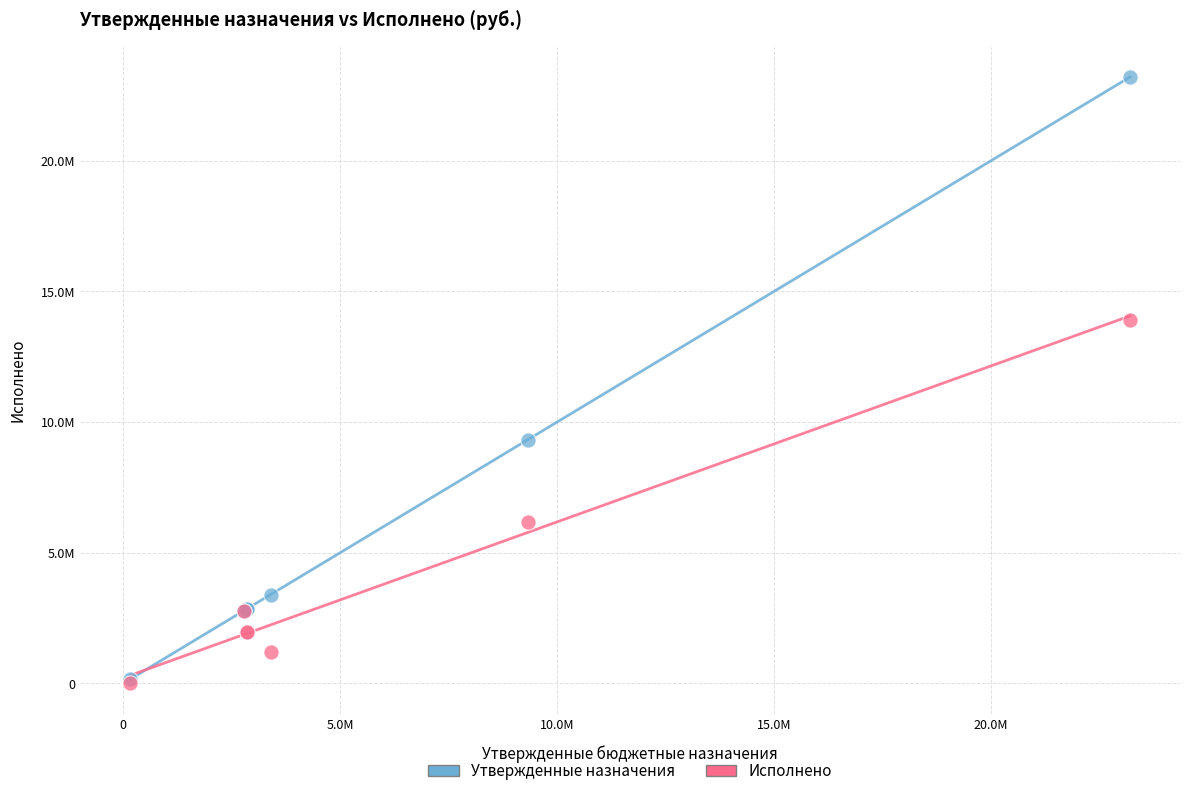

What are all the series names shown in the legend?

Утвержденные назначения, Исполнено